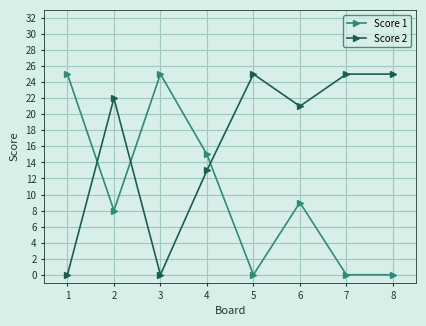

Rank the series by their average value, from lowest to highest.

Score 1, Score 2